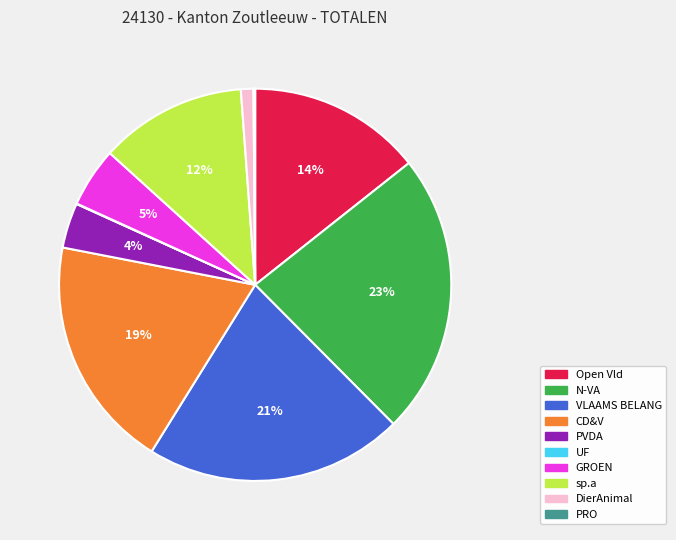

What percentage is the GROEN slice, to the nearest percent?

5%